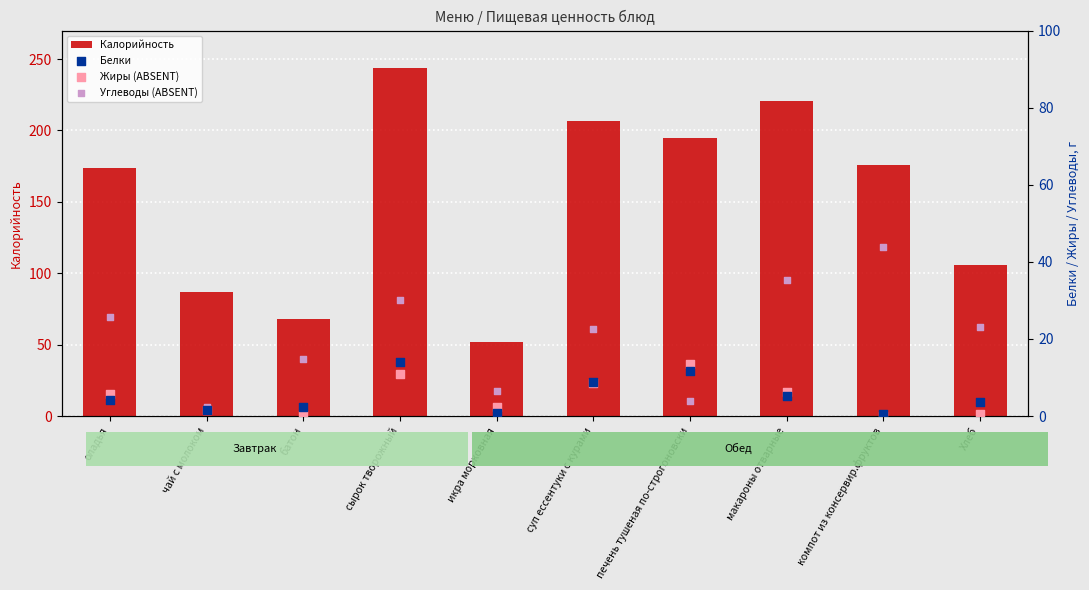

At which category is the sum across all series the highest?

сырок творожный